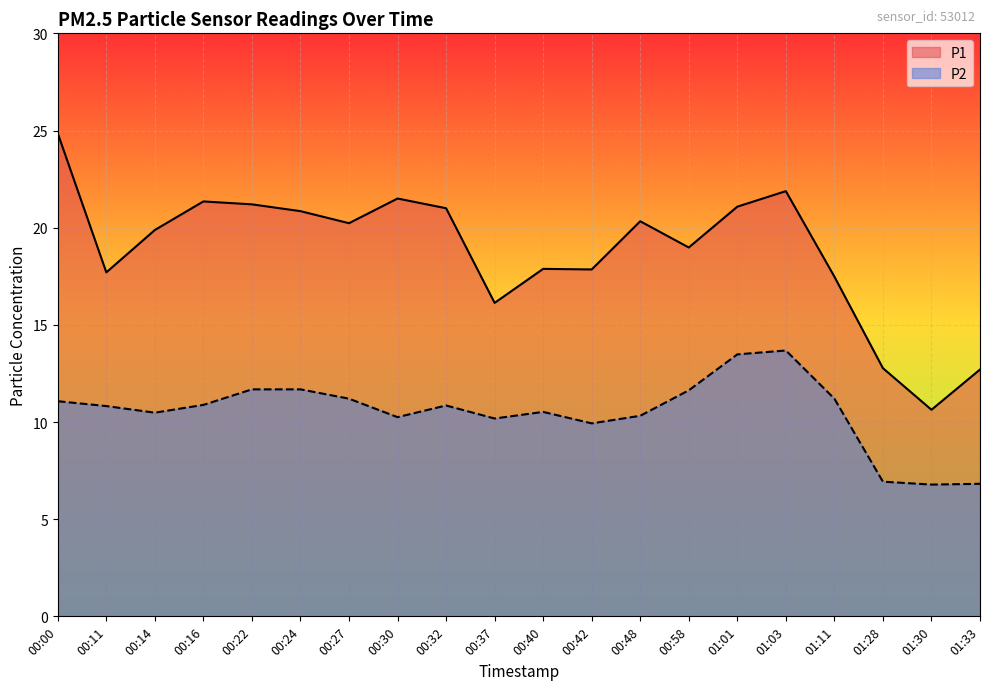

True or false: P1 and P2 intersect in this chart.

False